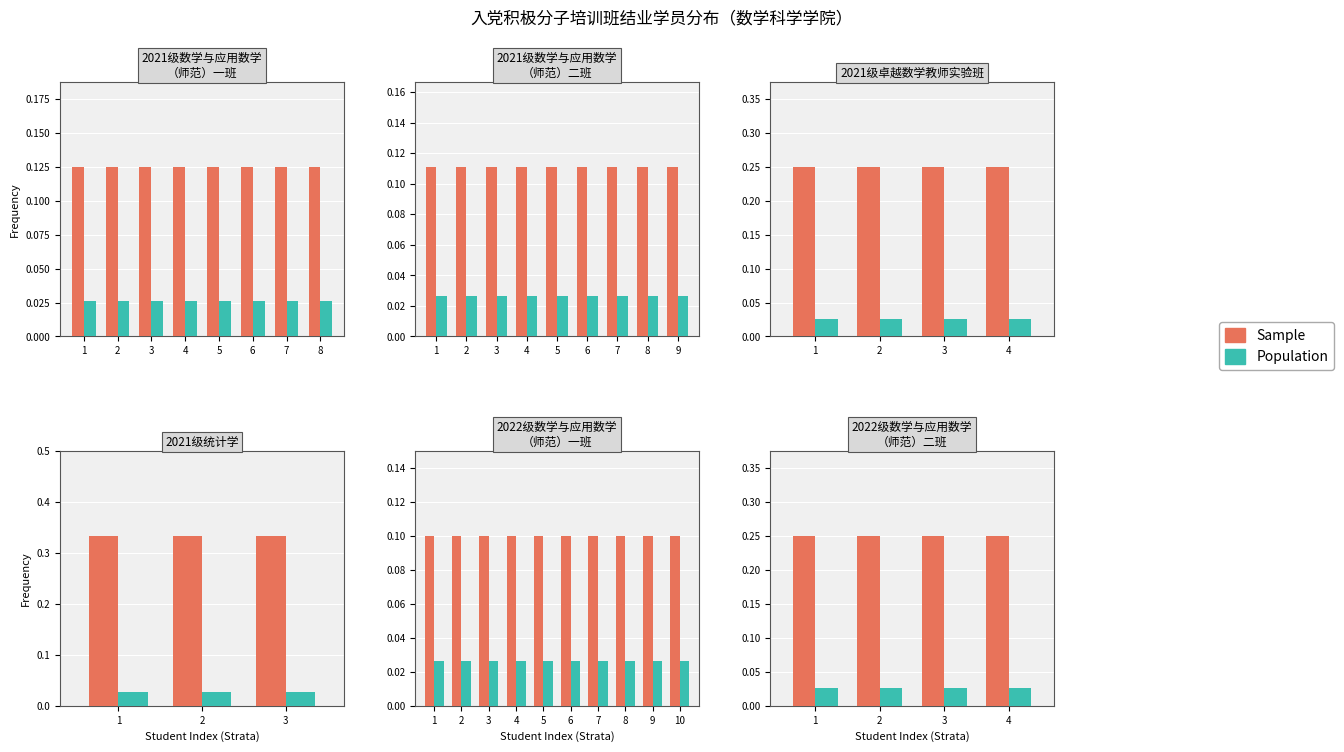

Which category has the highest value in the Population series?

1